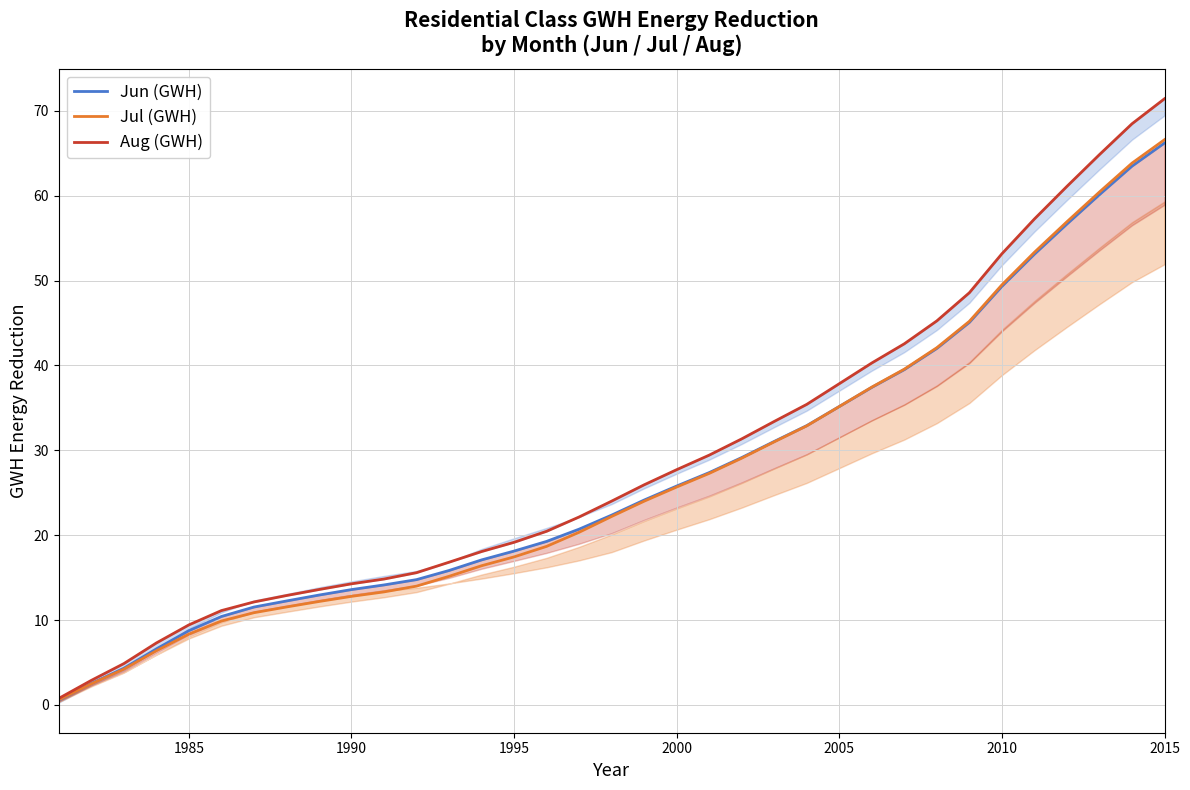

True or false: Jul (GWH) and Aug (GWH) cross at least once.

False